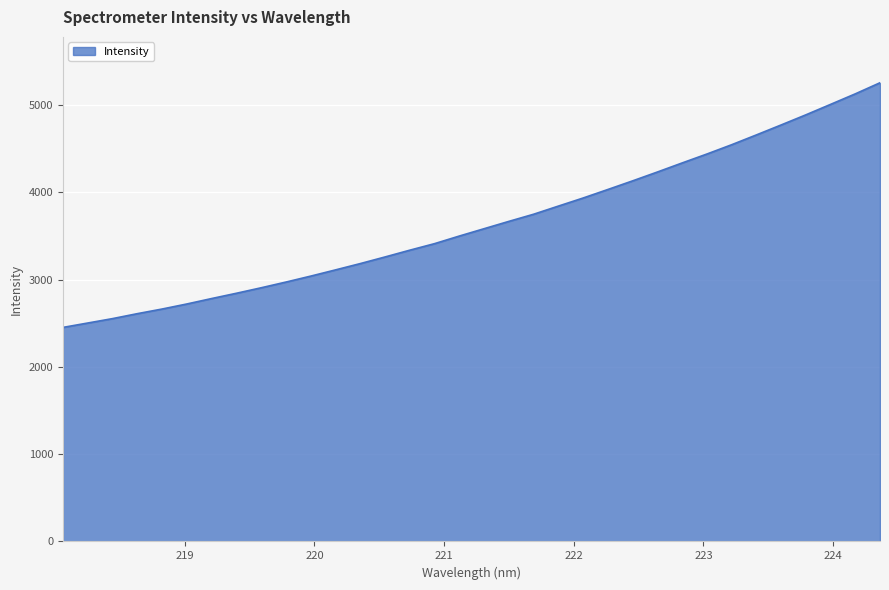

What is the difference between the maximum and minimum values?

2803.7